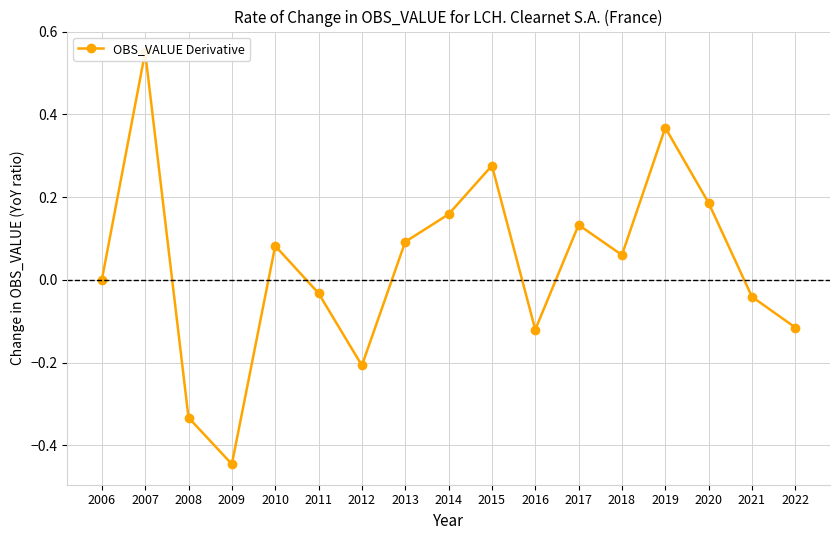

Read the value at 2007.

0.6